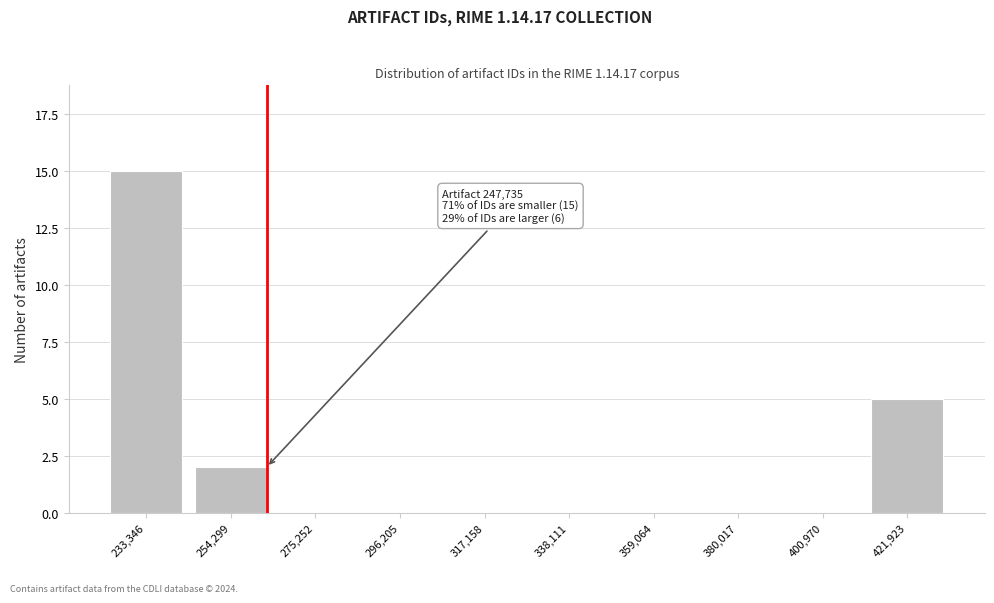

Reading right to left, list all the values displayed in this chart.

421,923=5	400,970=0	380,017=0	359,064=0	338,111=0	317,158=0	296,205=0	275,252=0	254,299=2	233,346=15